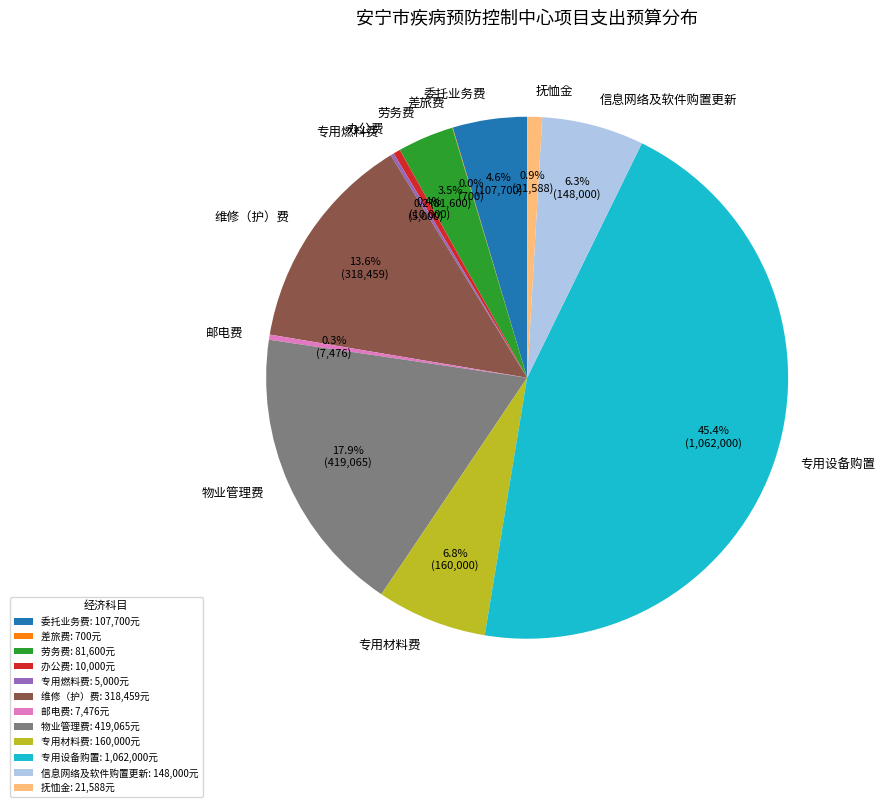

How much of the chart is everything except 专用材料费?

93.2%